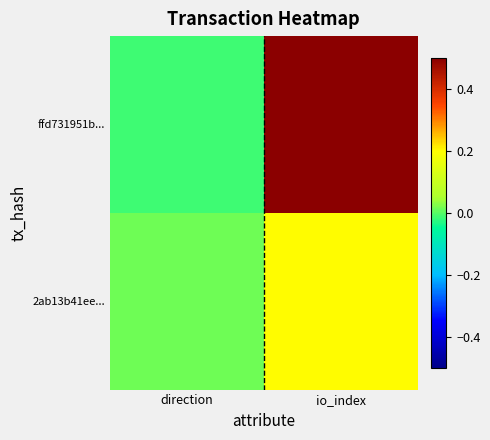

Which series changed the most between direction and io_index?

ffd731951b...